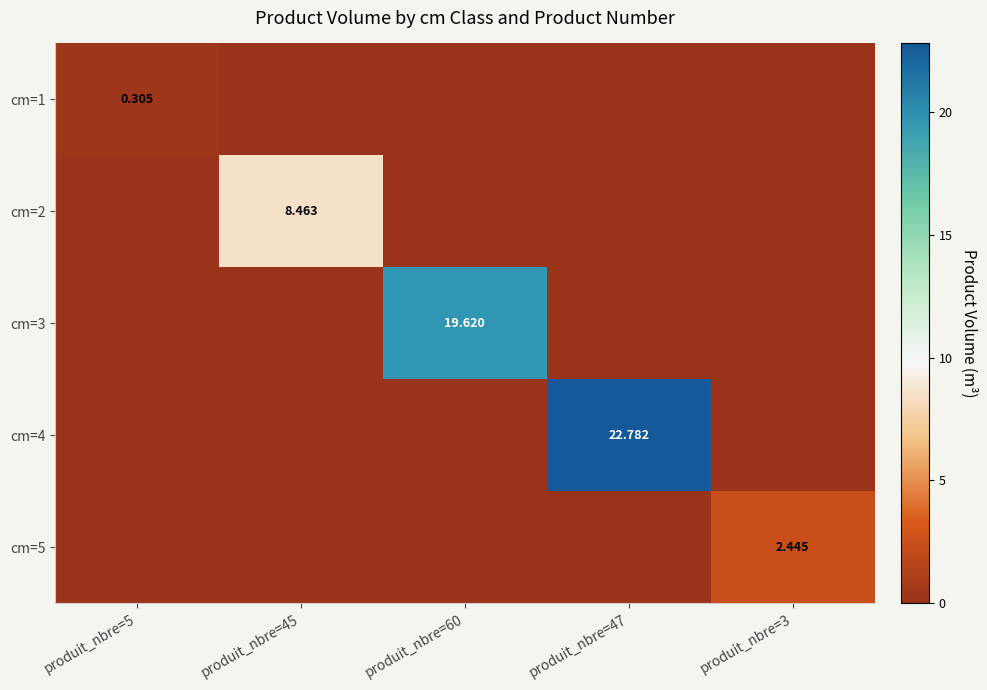

List the labels in order of cm=3 value, smallest first.

produit_nbre=5, produit_nbre=45, produit_nbre=47, produit_nbre=3, produit_nbre=60